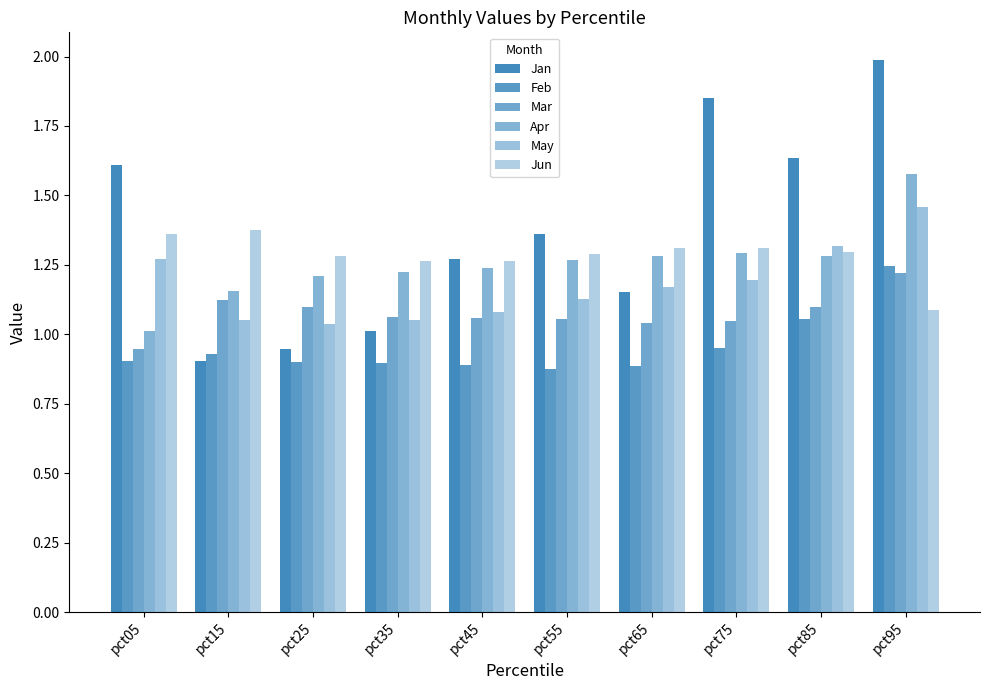

Are the bars grouped side by side (vs. stacked)?

Yes